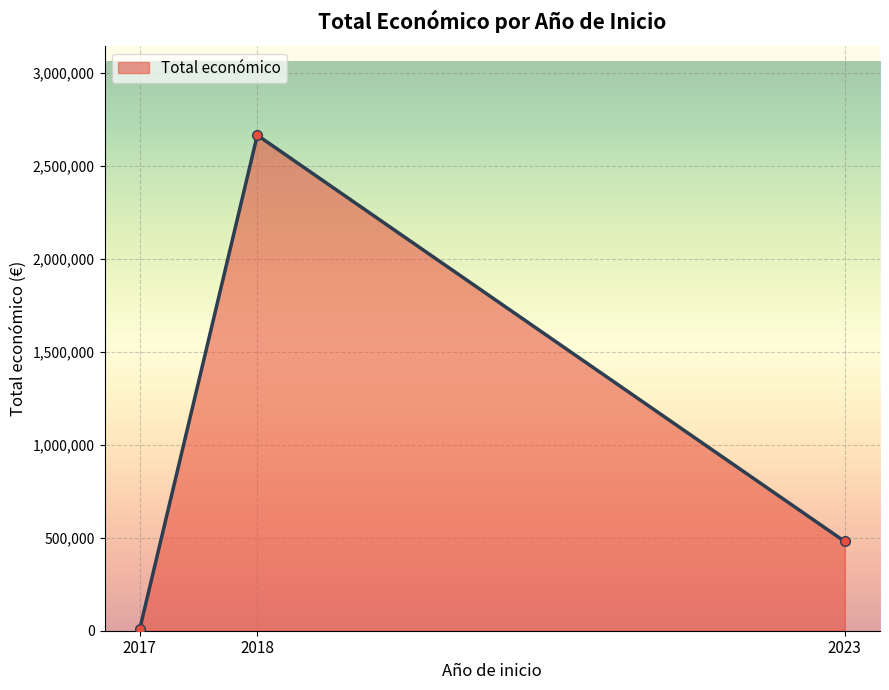

How many lines are shown in the chart?

1